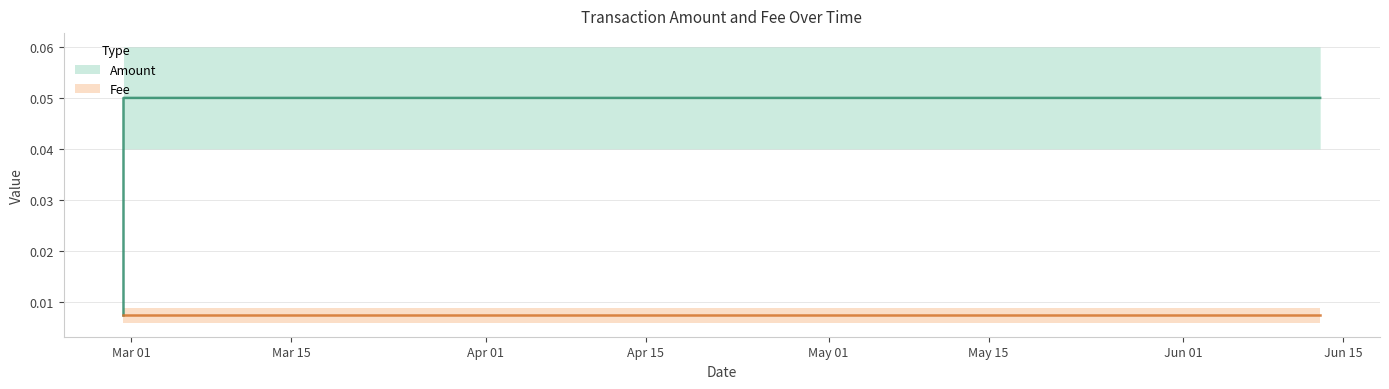

List the series in order of their overall mean, highest first.

Amount, Fee